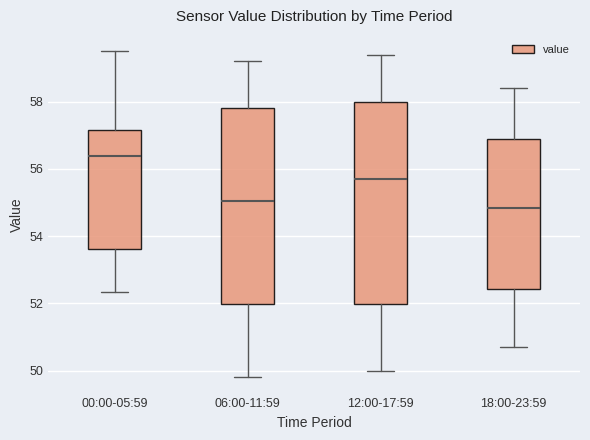

Which box's median line is the lowest?

18:00-23:59